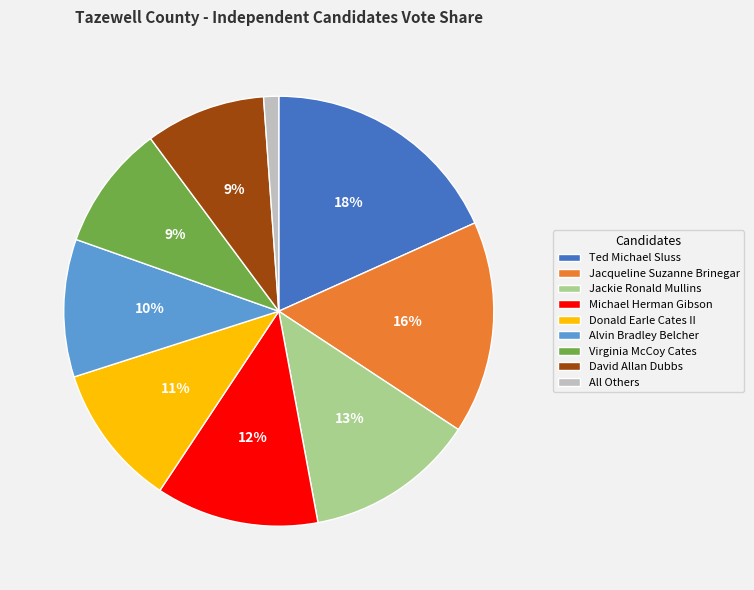

To the nearest percent, what percentage of the pie is Alvin Bradley Belcher?

10%